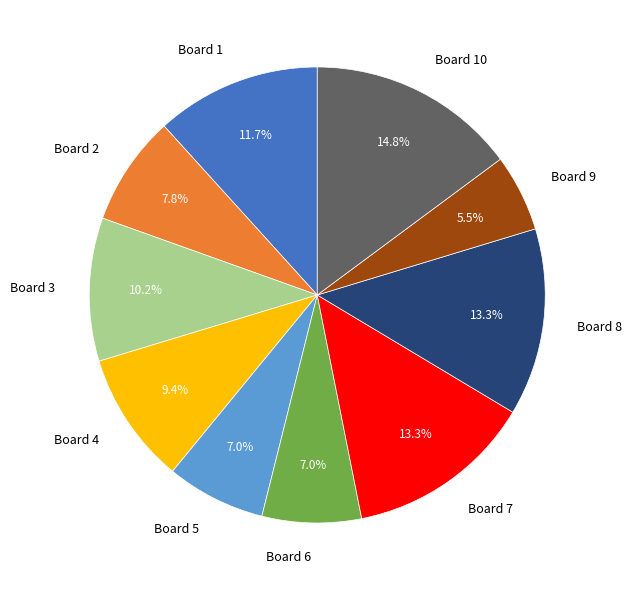

What is the largest slice in the pie chart?

Board 10